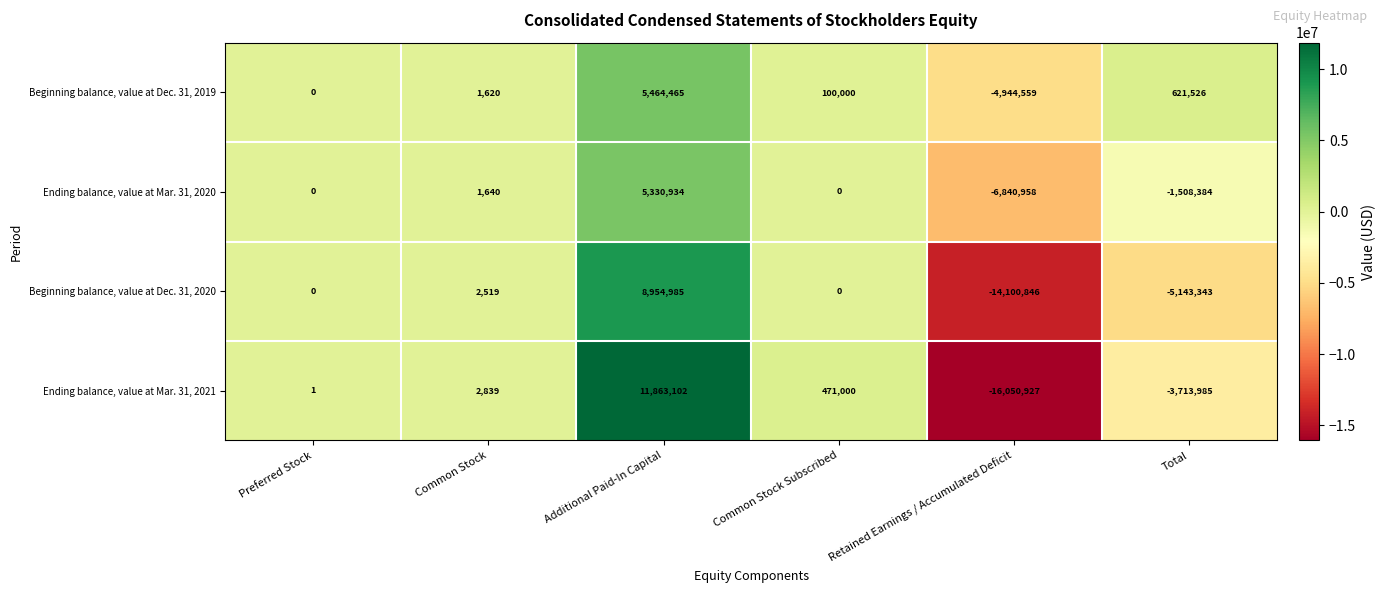

Rank the series by their maximum value, from lowest to highest.

Ending balance, value at Mar. 31, 2020, Beginning balance, value at Dec. 31, 2019, Beginning balance, value at Dec. 31, 2020, Ending balance, value at Mar. 31, 2021